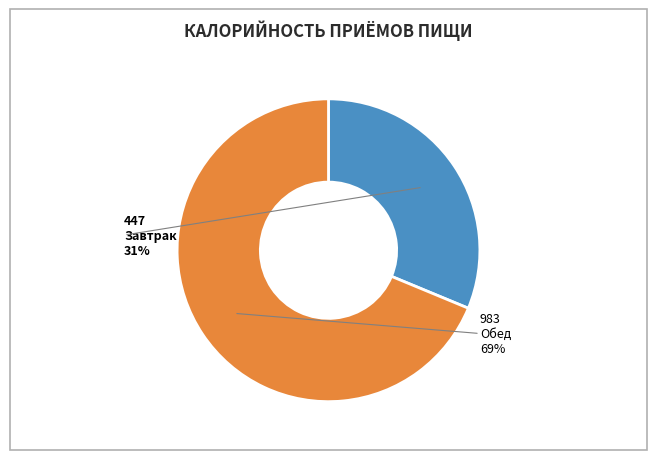

To the nearest percent, what is the average slice percentage?

50%